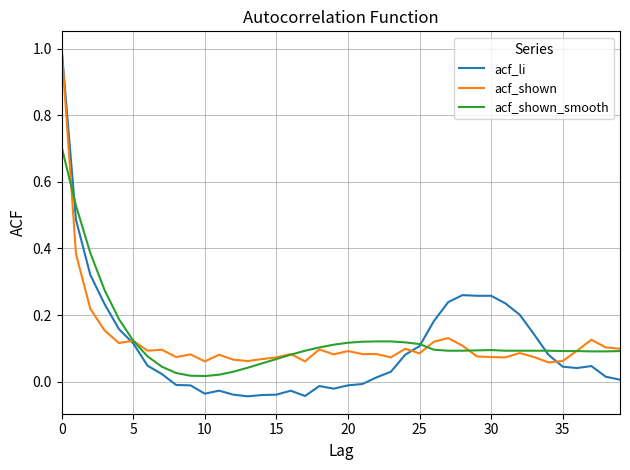

Which series has the largest range (max minus min)?

acf_li